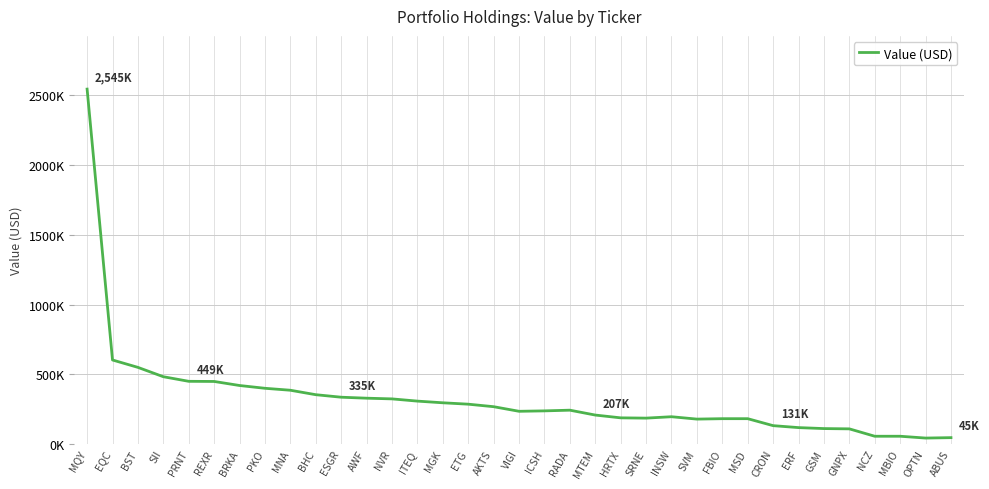

Is this an area chart (filled region under the line)?

No